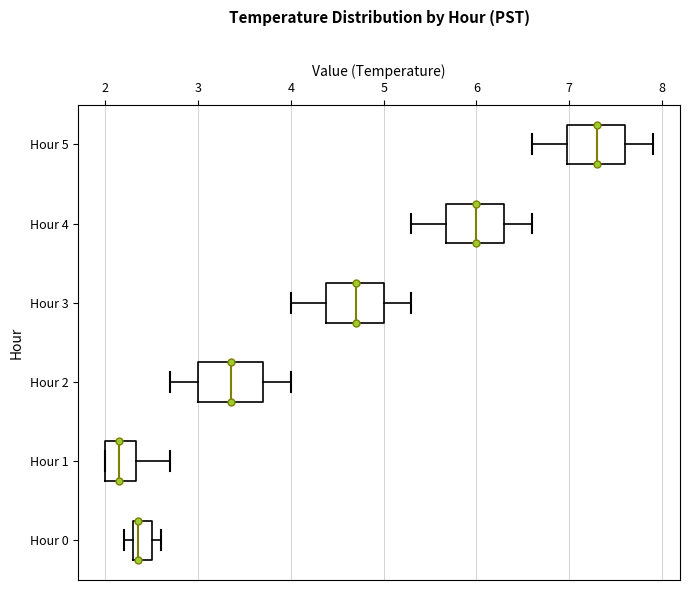

Reading bottom to top, transcribe this box plot: for each box, give where its median line is, the range the box spans, and where its two whiskers end, as read against the x-axis. The values are not printed on the chart, so give them approximately, as read against the axis.

Hour 0: median 2.4, box 2.3 to 2.5, whiskers 2.2 to 2.6
Hour 1: median 2.2, box 2.0 to 2.3, whiskers 2.0 to 2.7
Hour 2: median 3.4, box 3.0 to 3.7, whiskers 2.7 to 4.0
Hour 3: median 4.7, box 4.4 to 5.0, whiskers 4.0 to 5.3
Hour 4: median 6.0, box 5.7 to 6.3, whiskers 5.3 to 6.6
Hour 5: median 7.3, box 7.0 to 7.6, whiskers 6.6 to 7.9